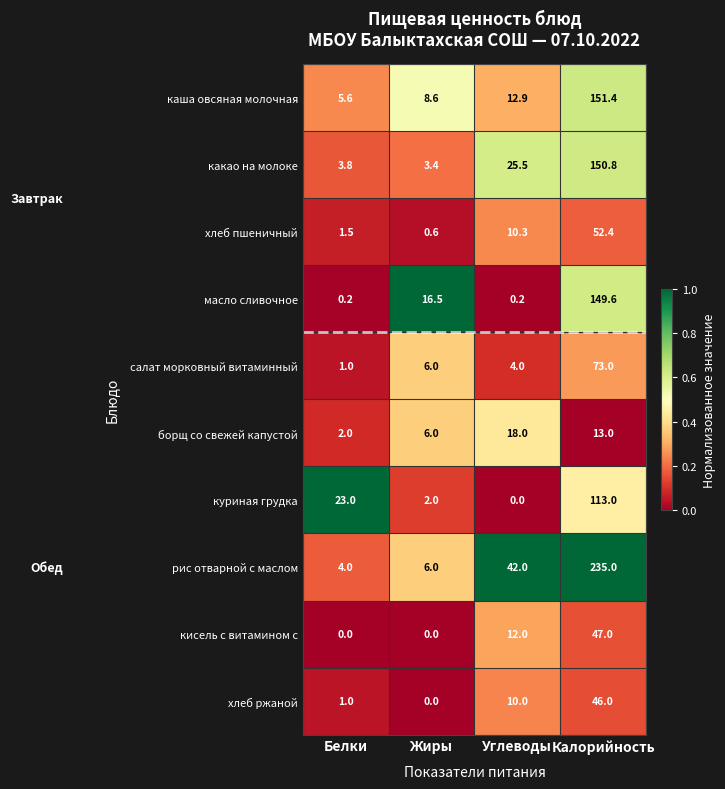

How many кисель с витамином с values are between 0 and 47?

4